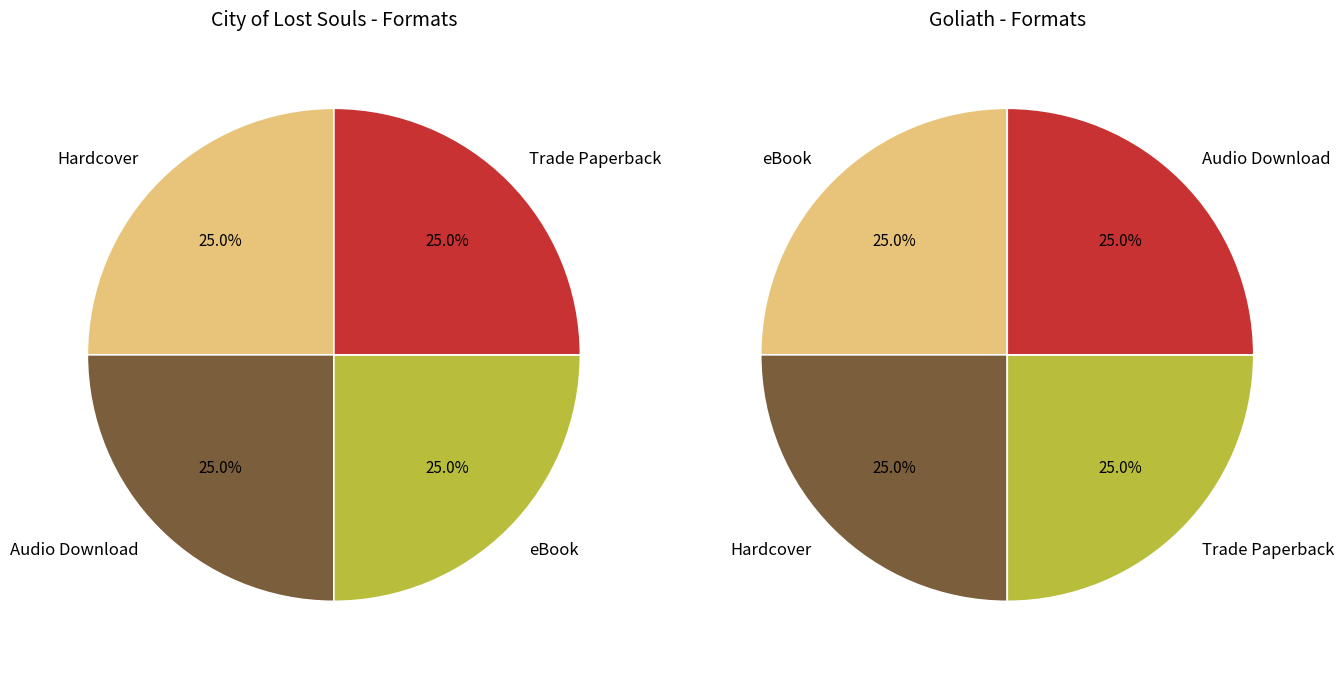

What percentage is the 0 slice, to the nearest percent?

25%